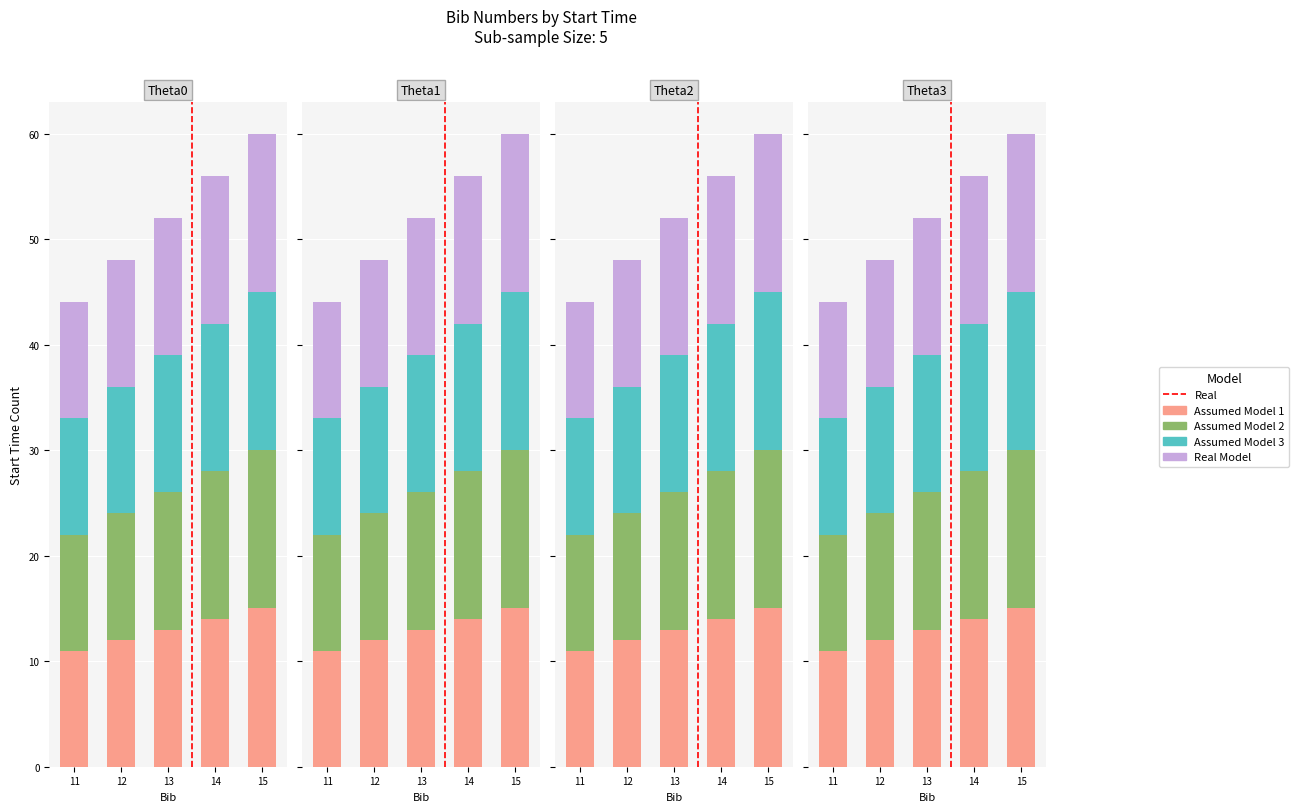

What is the difference between the second highest and minimum values in the Assumed Model 2 series?

3